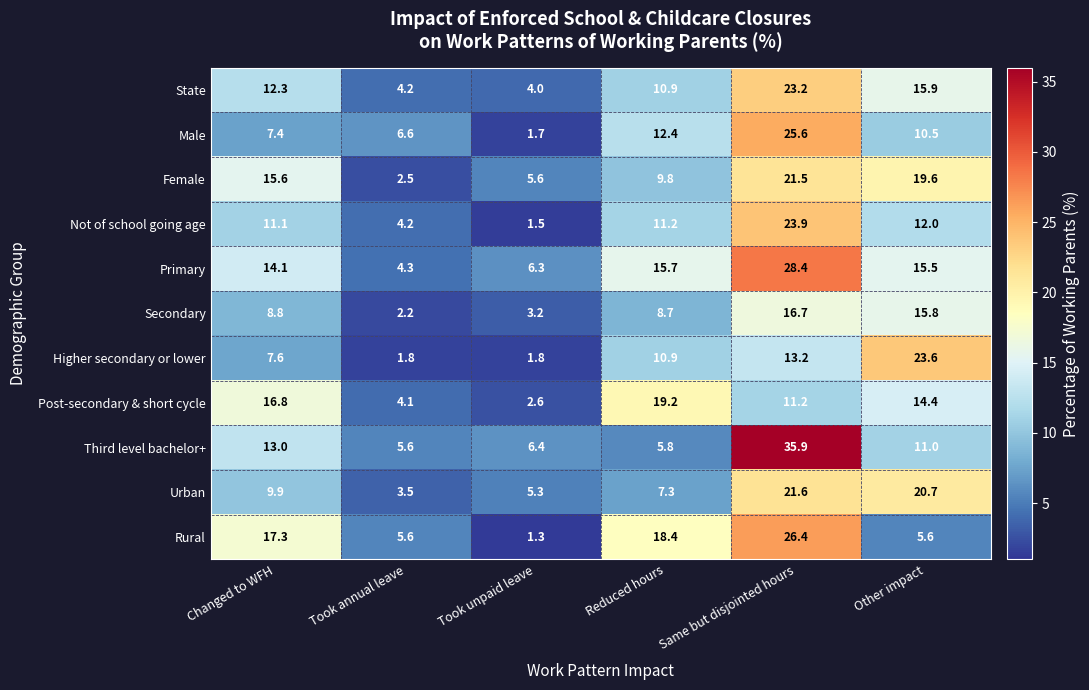

What is the difference between the maximum and second lowest values in the State series?

19.0